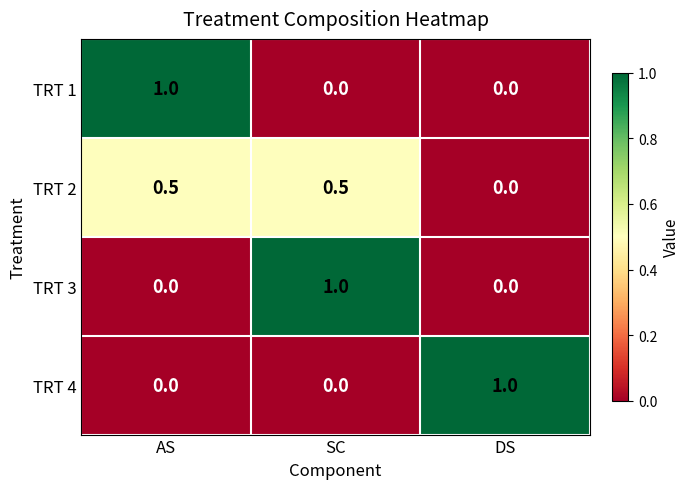

What is the sum of all TRT 3 values?

1.0